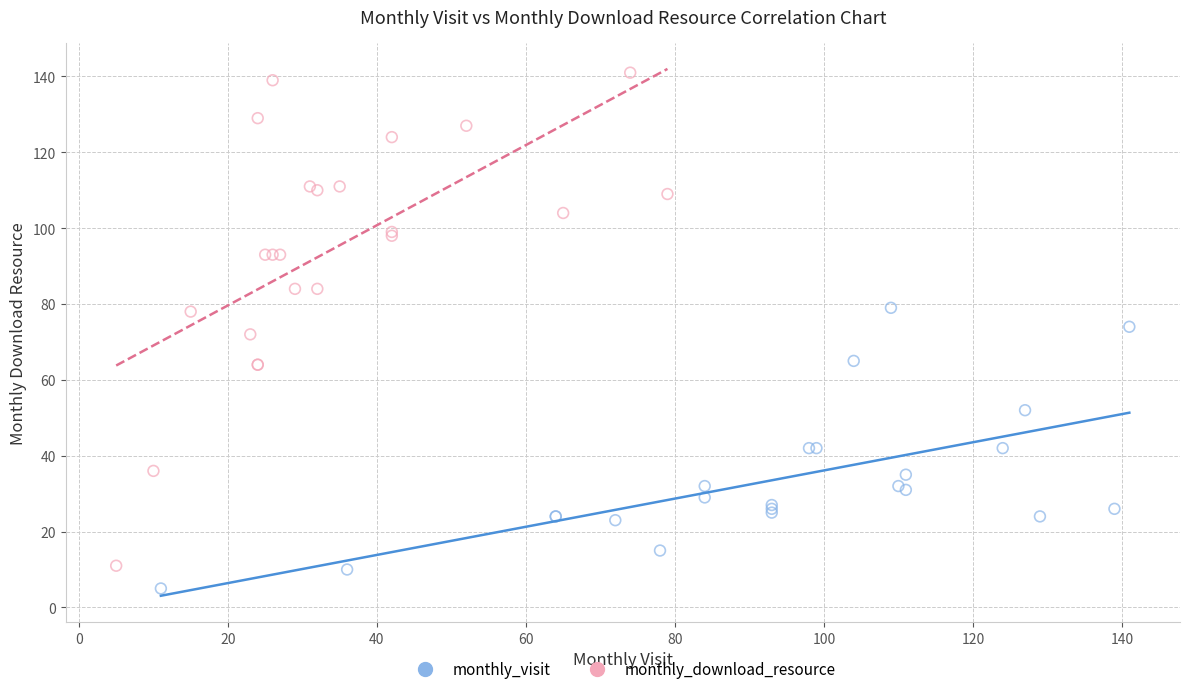

Which series has the largest Y range (max minus min)?

monthly_download_resource